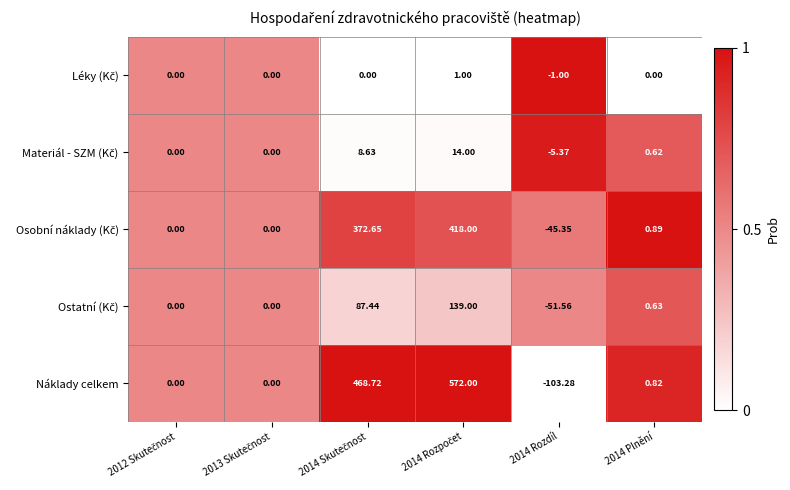

Which series has the largest total across all categories?

Náklady celkem